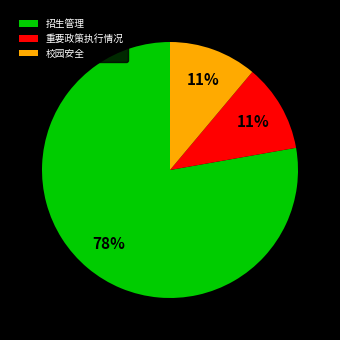

To the nearest percent, what is the average slice percentage?

33%